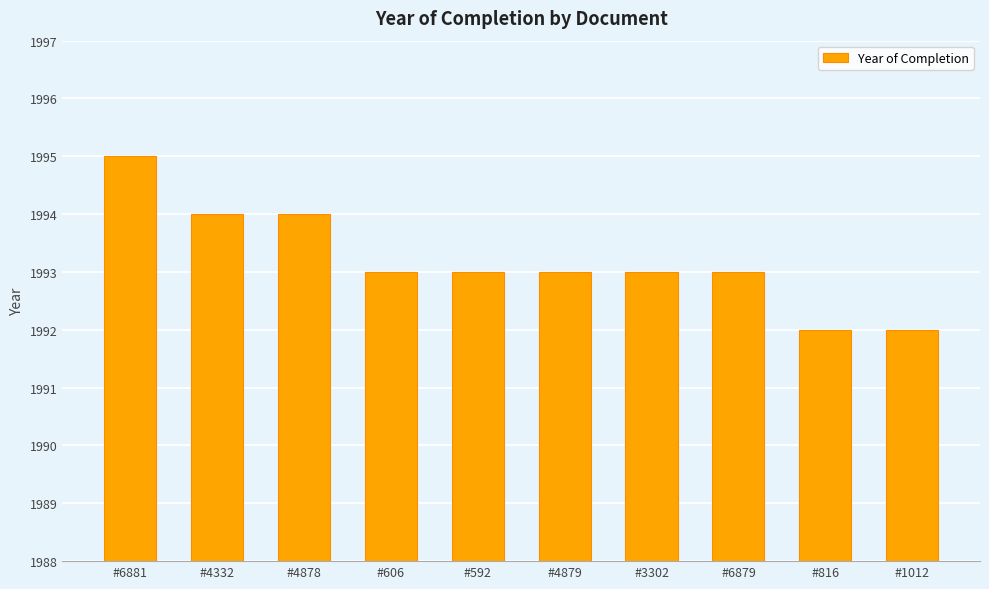

Which category has the highest value across all series?

#6881